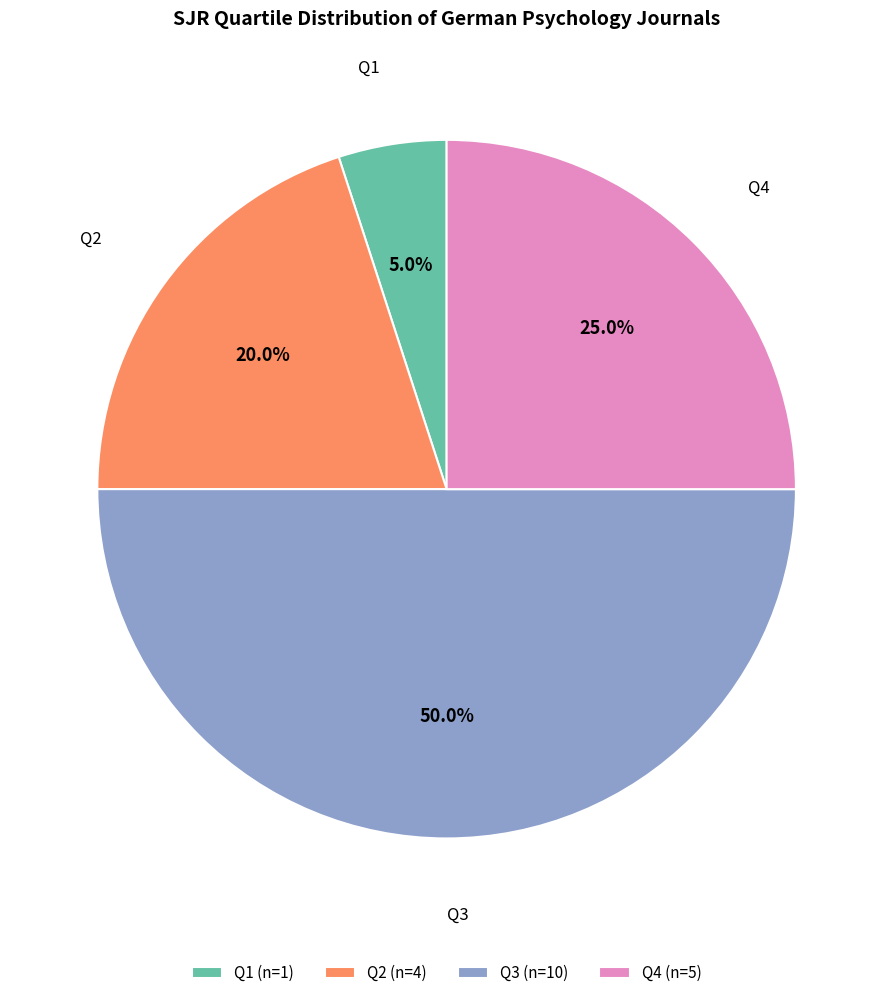

To the nearest percent, what is the difference between the Q3 and Q2 slice percentages?

30%